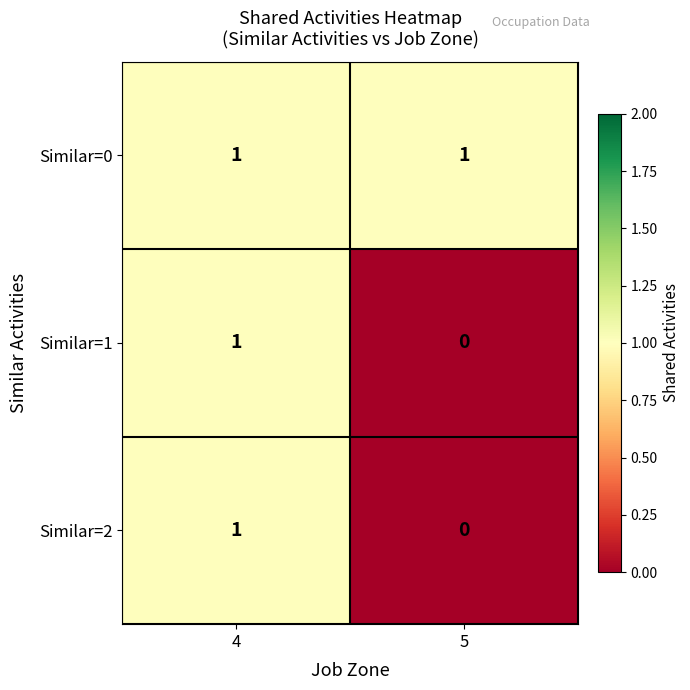

True or false: Similar=2 has a value of 1 at 4.

True